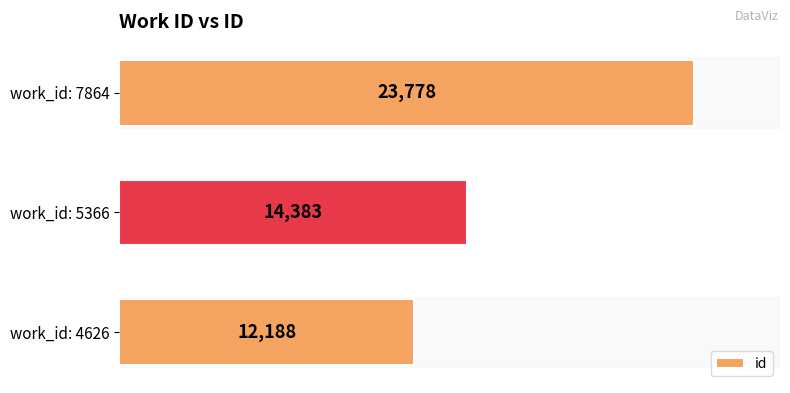

What is the maximum value shown in the chart?

23778